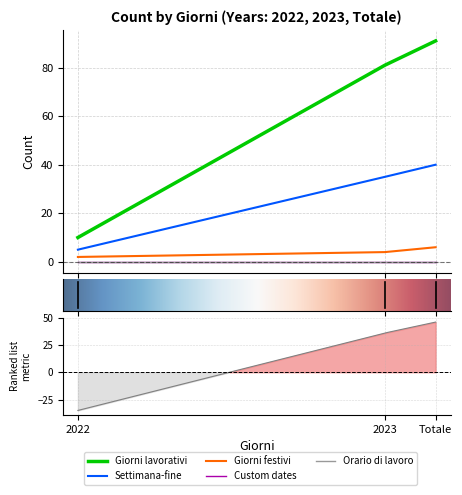

Reading left to right, transcribe all the data shown in this chart.

Giorni lavorativi: 2022=10	2023=81	Totale=91
Settimana-fine: 2022=5	2023=35	Totale=40
Giorni festivi: 2022=2	2023=4	Totale=6